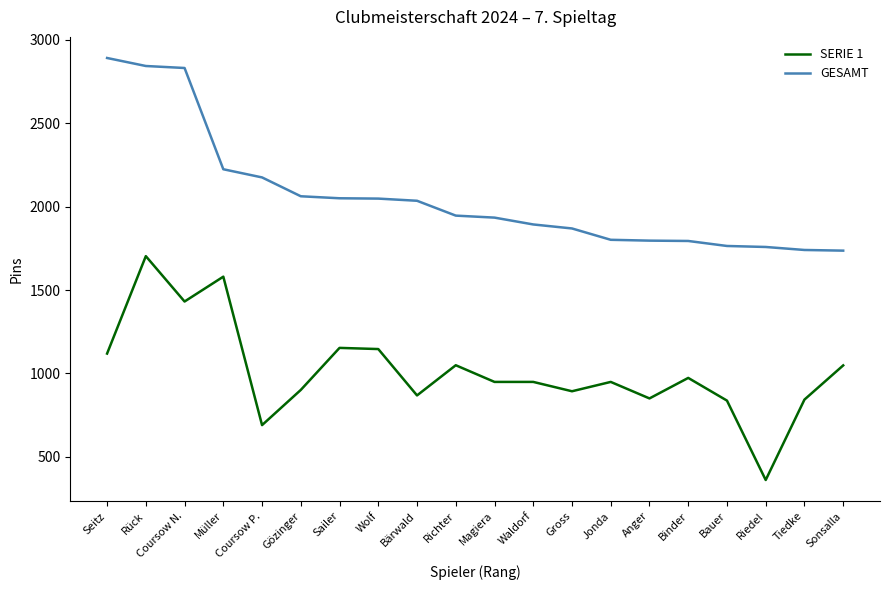

True or false: GESAMT and SERIE 1 cross at least once.

False